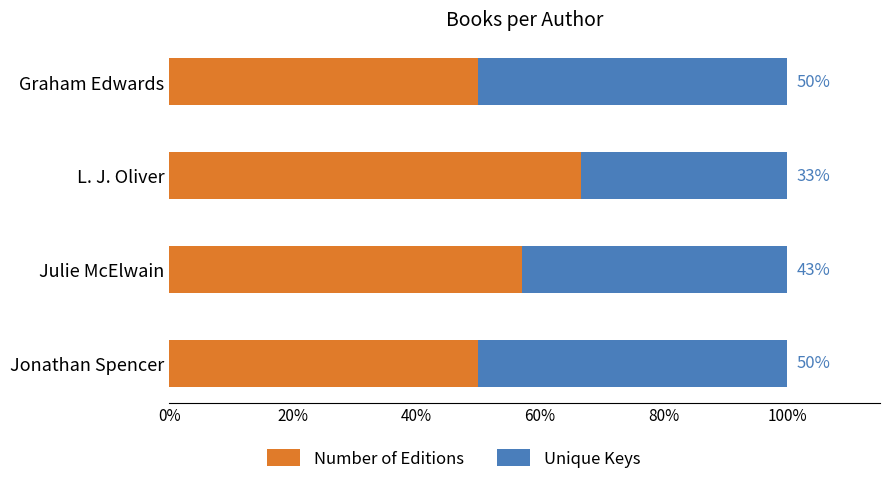

Which category has the highest value in the Number of Editions series?

L. J. Oliver